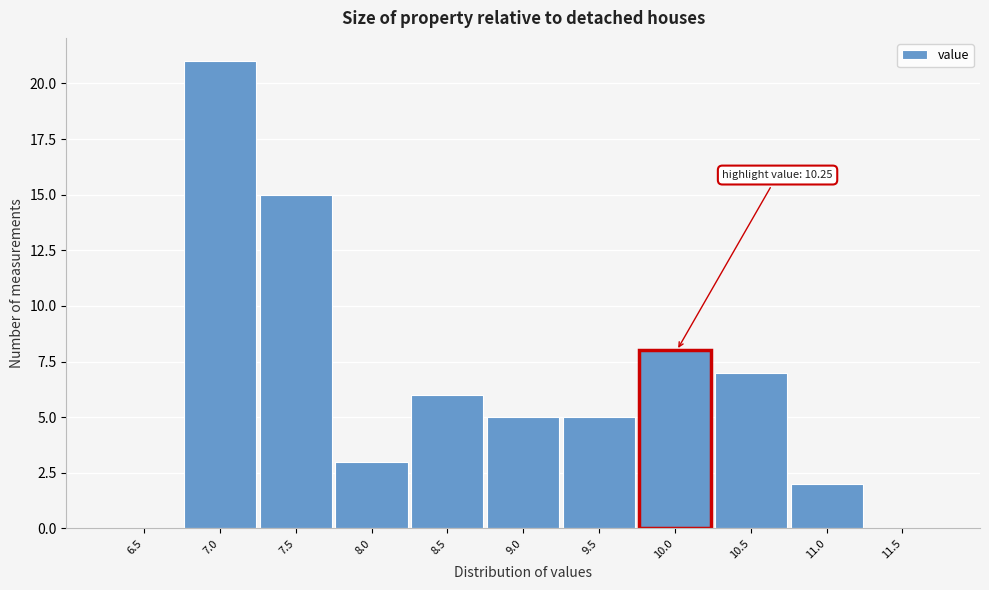

Reading left to right, transcribe all the data shown in this chart.

6.5=0	7.0=21	7.5=15	8.0=3	8.5=6	9.0=5	9.5=5	10.0=8	10.5=7	11.0=2	11.5=0